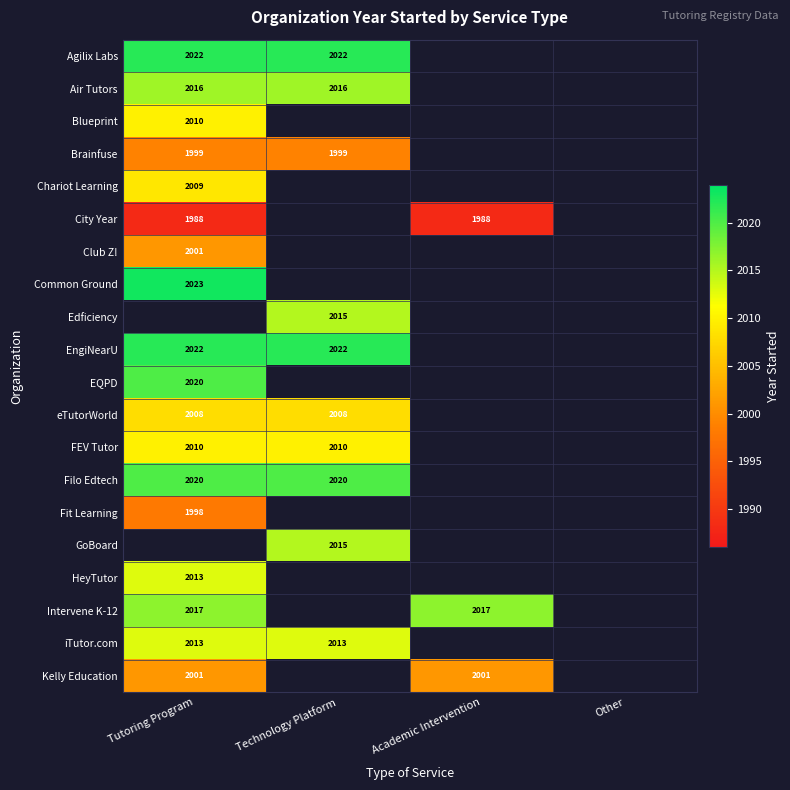

Is the value of Edficiency at Technology Platform greater than the value of Intervene K-12 at Academic Intervention?

No